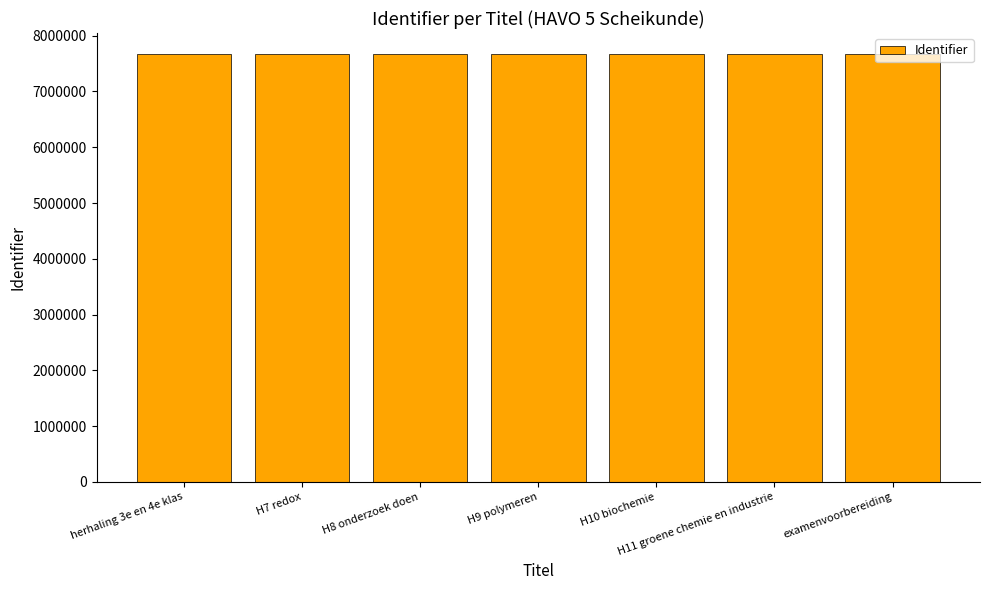

What is the sum of the values at H8 onderzoek doen and examenvoorbereiding?

15327924